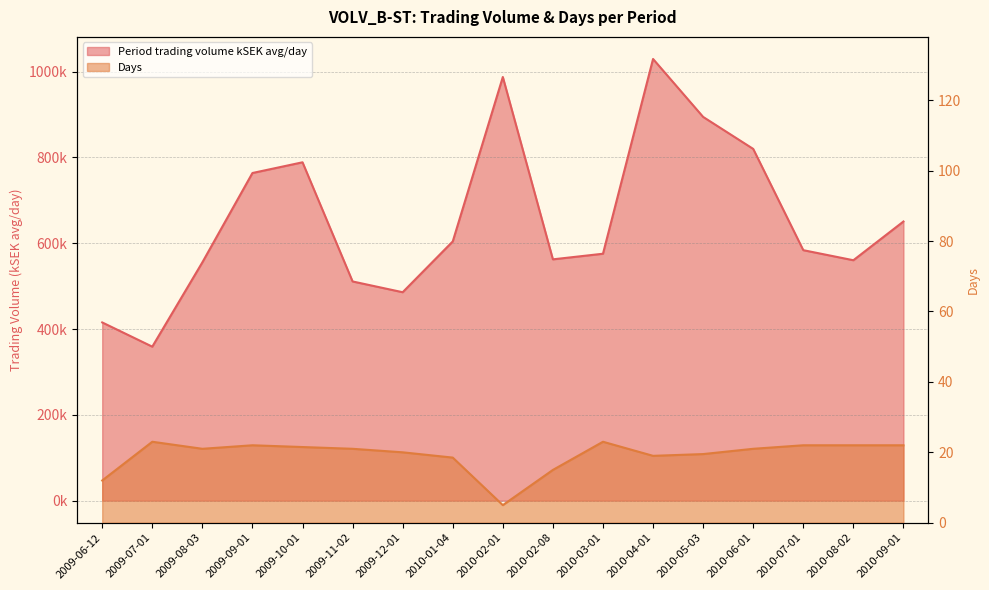

The value of Days at 2010-02-08 is 25.1. True or false?

False